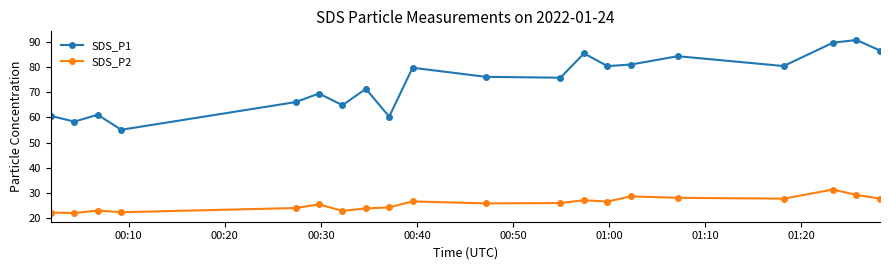

What are all the series names shown in the legend?

SDS_P1, SDS_P2